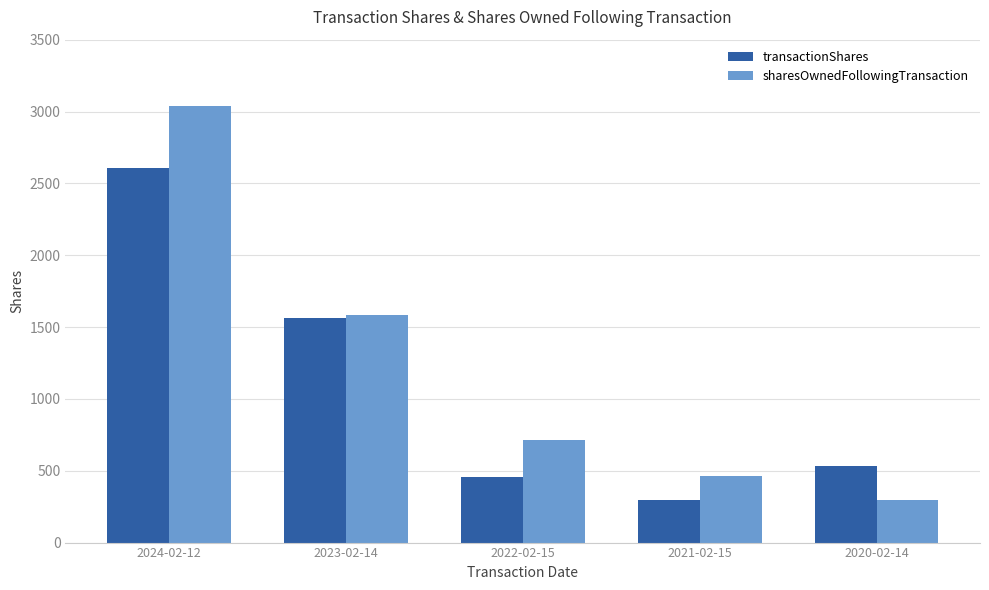

How many bars are there in total?

10